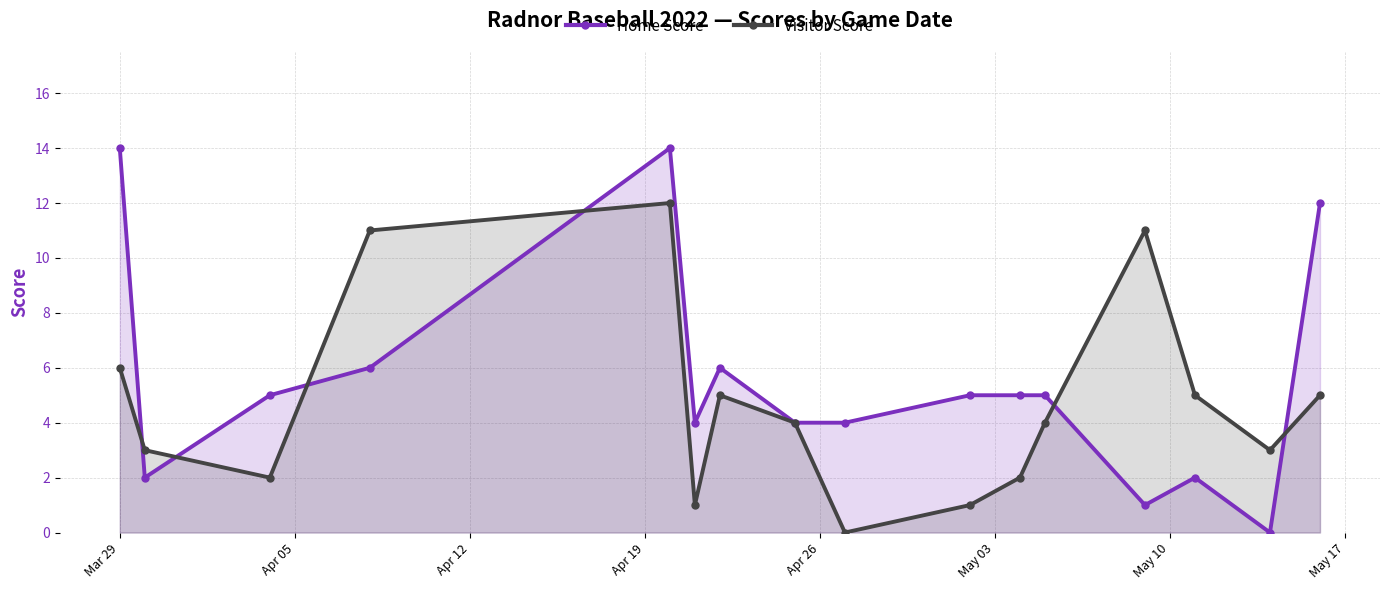

Which series has the widest spread of values?

Home Score